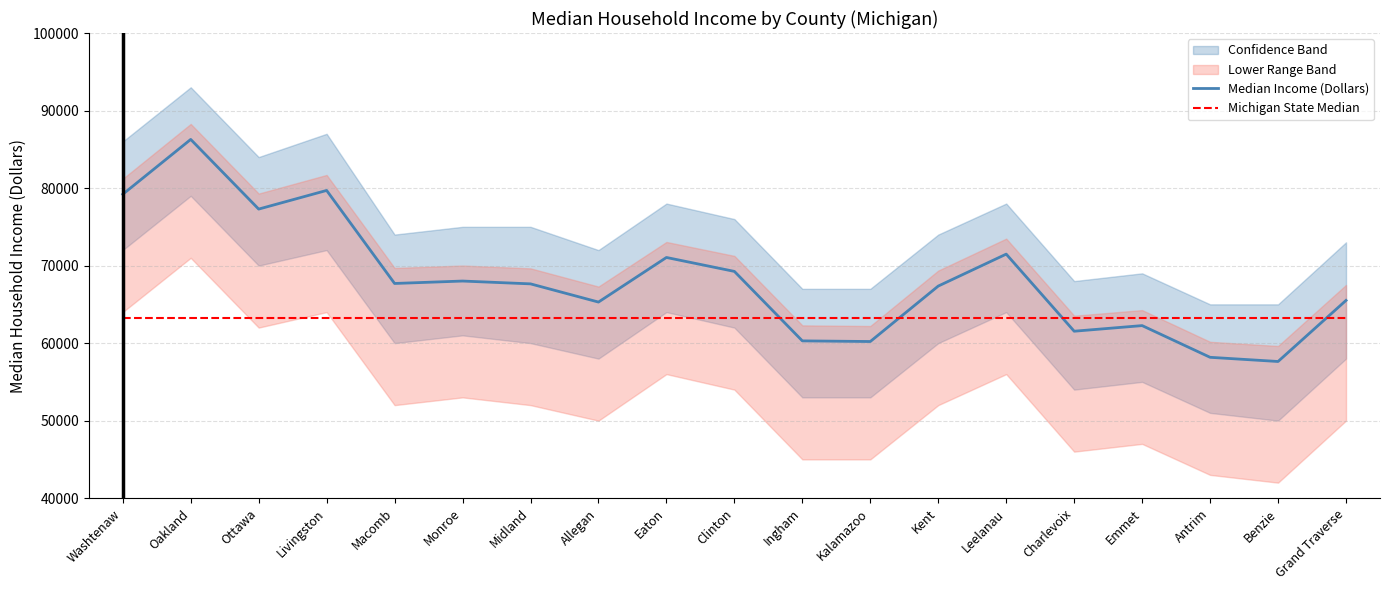

At which category does Median Income (Dollars) reach its first local valley?

Ottawa